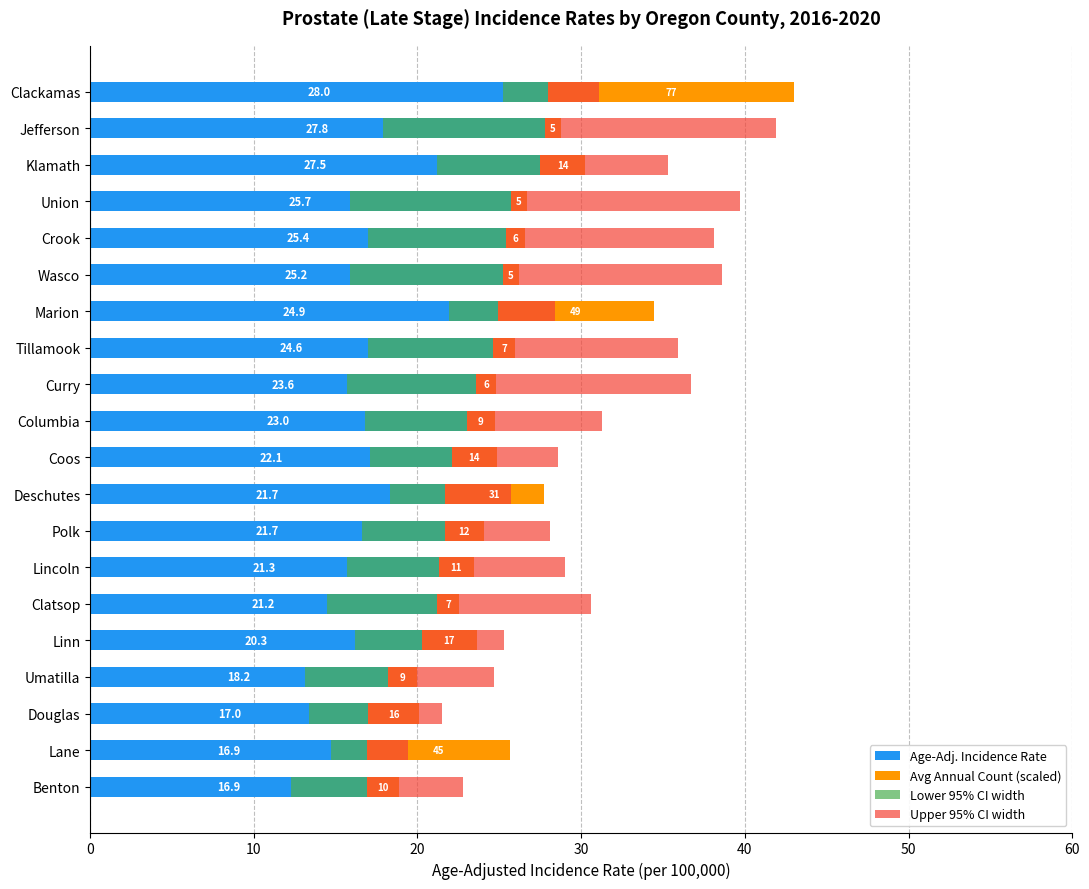

Rank the series by their maximum value, from highest to lowest.

Age-Adj. Incidence Rate, Avg Annual Count (scaled), Upper 95% CI width, Lower 95% CI width